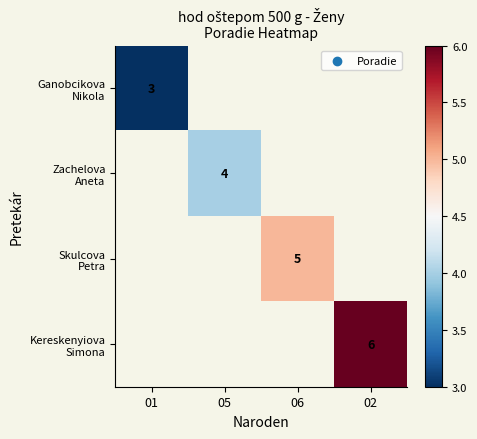

At how many categories does at least one series exceed 5?

1